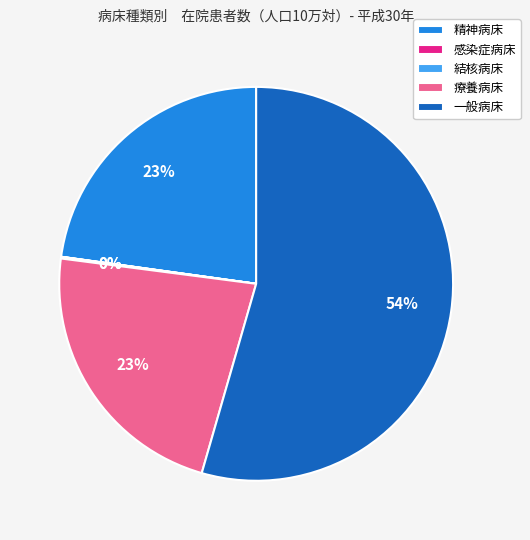

To the nearest percent, what is the average slice percentage?

20%